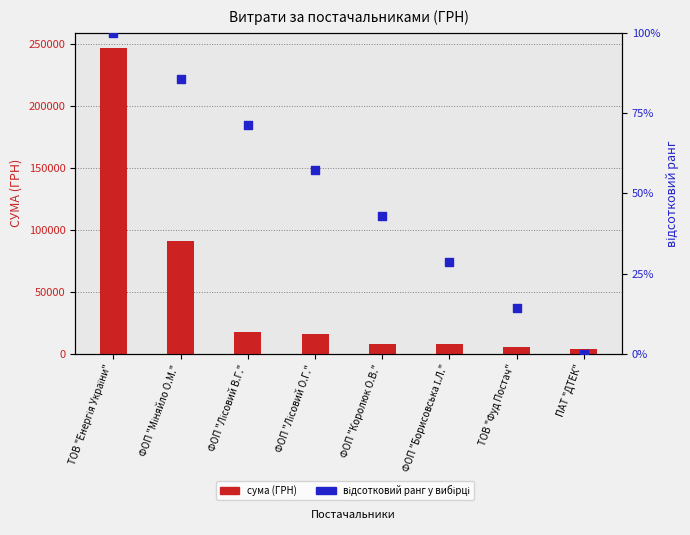

What is the total value across all series at ТОВ "Фуд Постач"?

5814.3